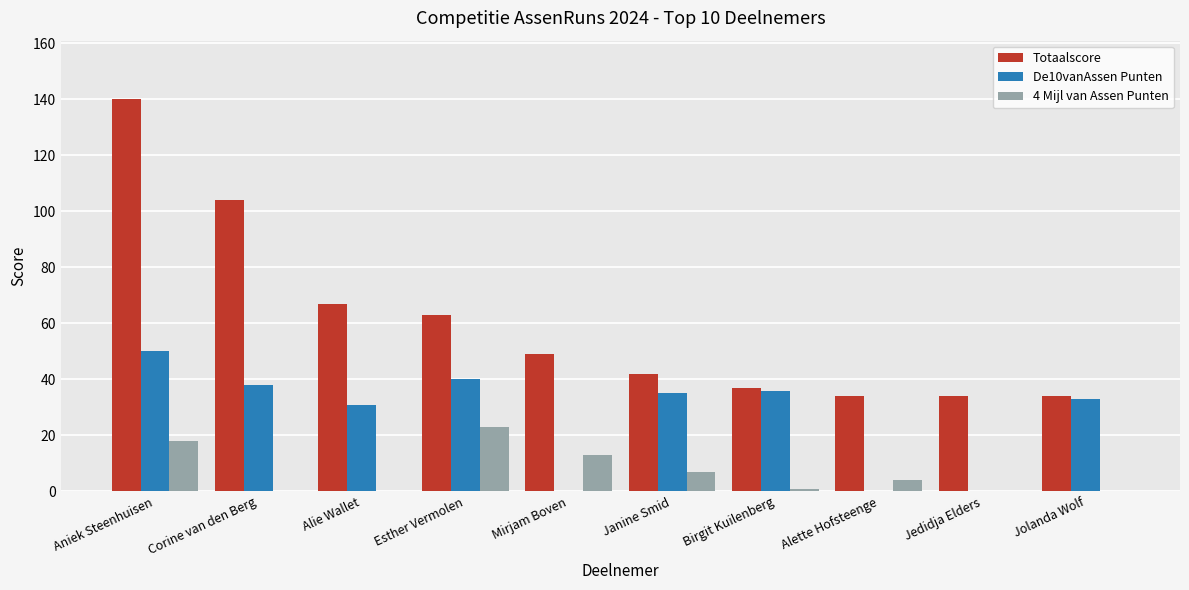

Which label corresponds to the largest value in the chart?

Aniek Steenhuisen